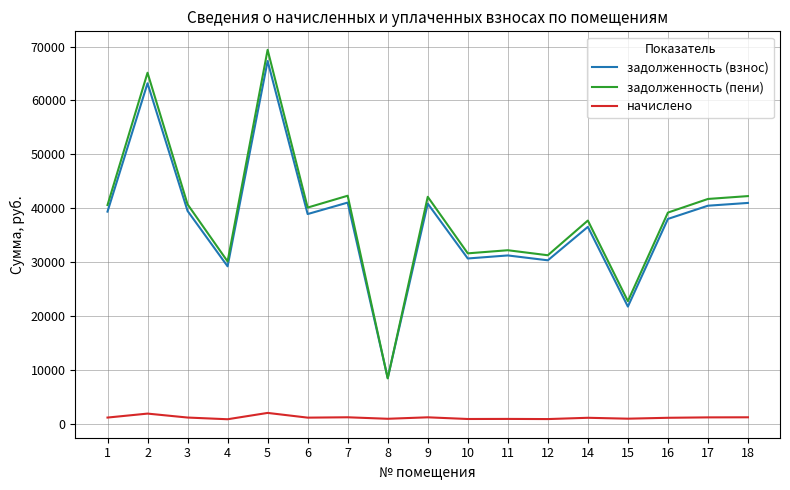

List the series in order of their peak value, highest first.

задолженность (пени), задолженность (взнос), начислено